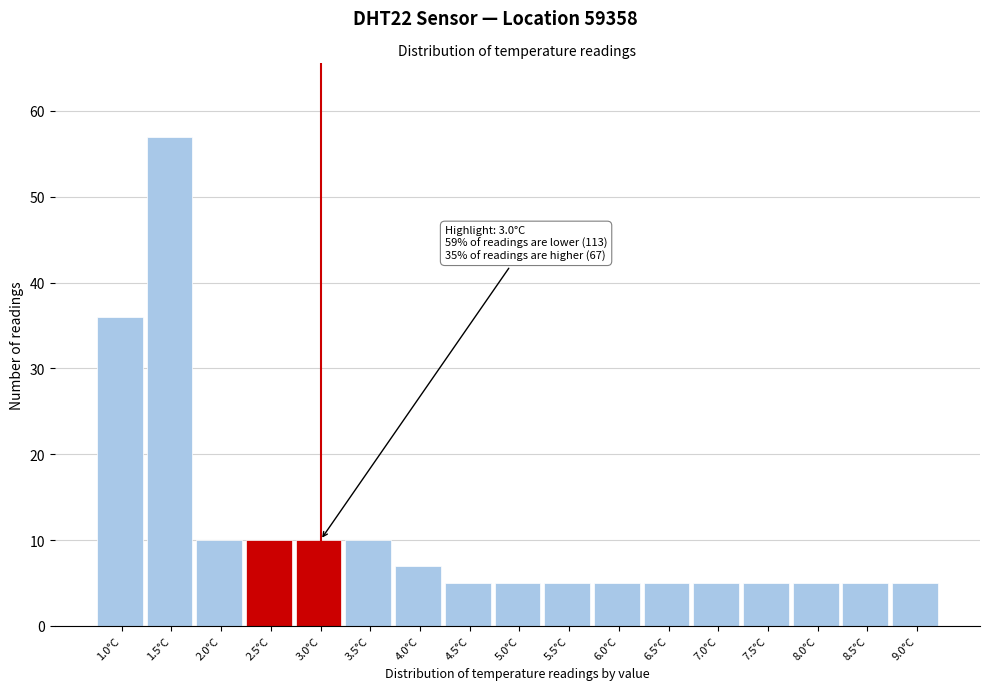

Reading left to right, what are all the values shown in this chart?

1.0°C=36	1.5°C=57	2.0°C=10	2.5°C=10	3.0°C=10	3.5°C=10	4.0°C=7	4.5°C=5	5.0°C=5	5.5°C=5	6.0°C=5	6.5°C=5	7.0°C=5	7.5°C=5	8.0°C=5	8.5°C=5	9.0°C=5